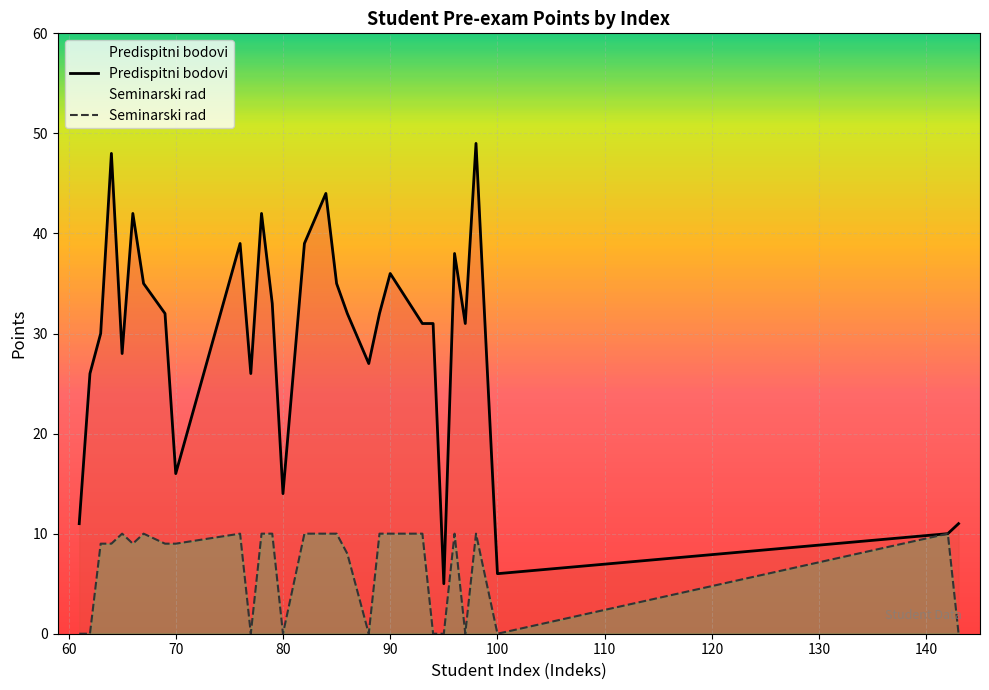

At which category is the sum across all series the highest?

98